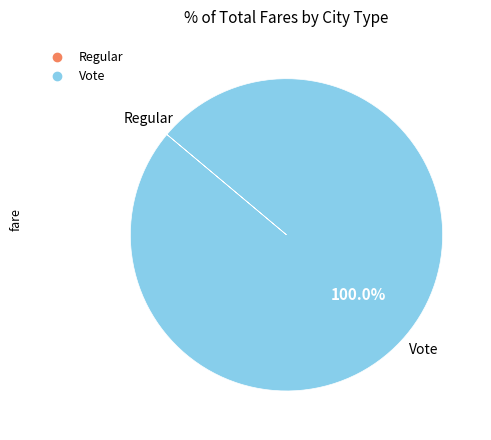

Which category has the biggest portion of the pie?

Vote